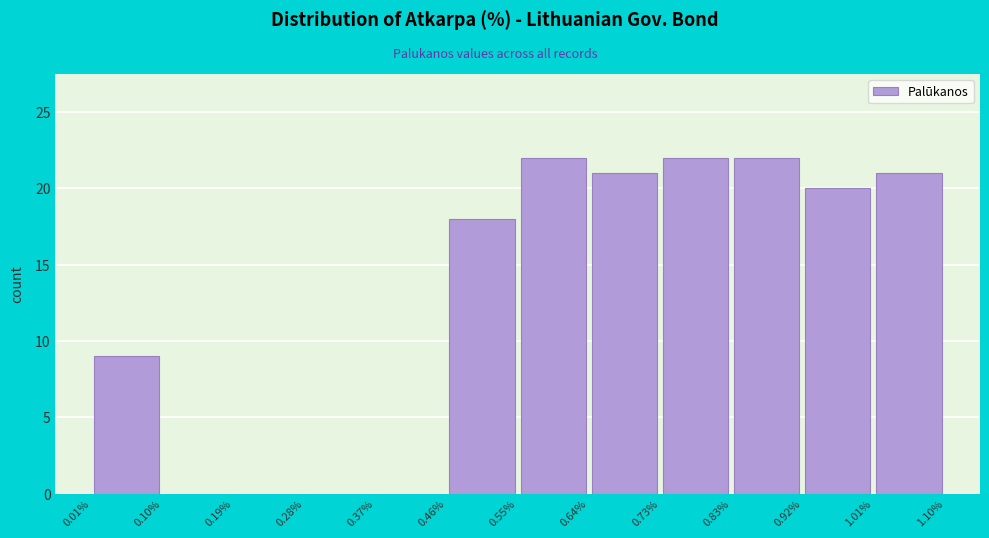

Reading left to right, list every bar in this chart as the range it spans on the x-axis followed by its height. The values are not printed on the chart, so give them approximately, as read against the axis.

0.01% to 0.10%: 9
0.10% to 0.19%: 0
0.19% to 0.28%: 0
0.28% to 0.37%: 0
0.37% to 0.46%: 0
0.46% to 0.55%: 18
0.55% to 0.64%: 22
0.64% to 0.73%: 21
0.73% to 0.83%: 22
0.83% to 0.92%: 22
0.92% to 1.01%: 20
1.01% to 1.10%: 21